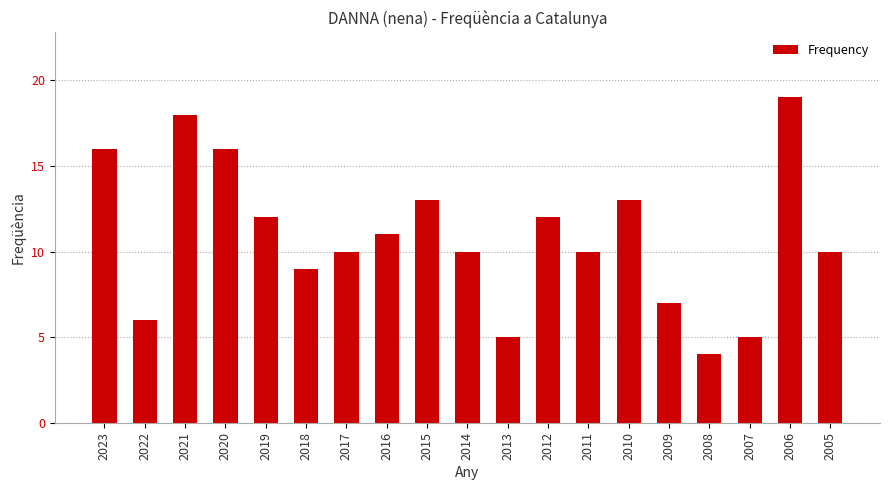

What is the greatest value displayed?

19